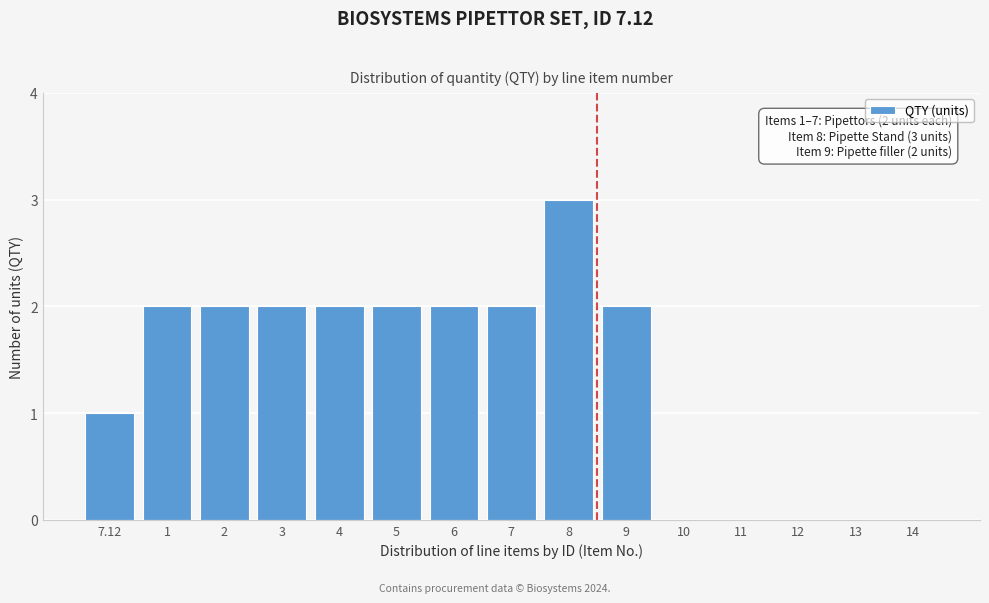

Reading left to right, what are all the values shown in this chart?

7.12=1	1=2	2=2	3=2	4=2	5=2	6=2	7=2	8=3	9=2	10=0	11=0	12=0	13=0	14=0